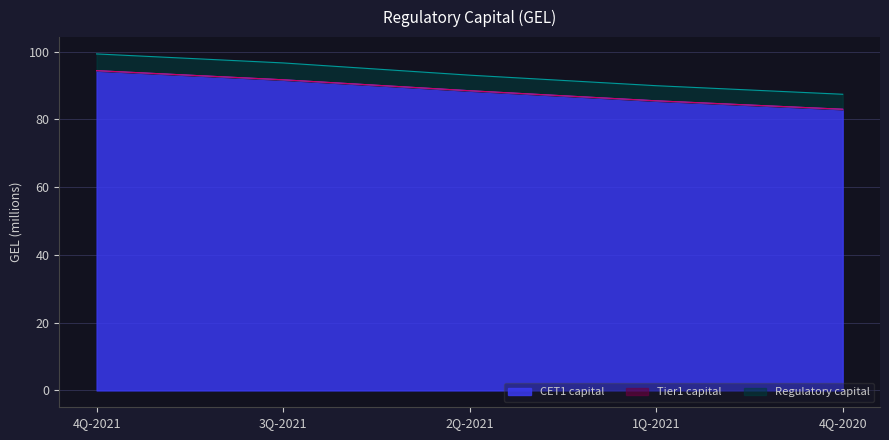

How many lines are shown in the chart?

3